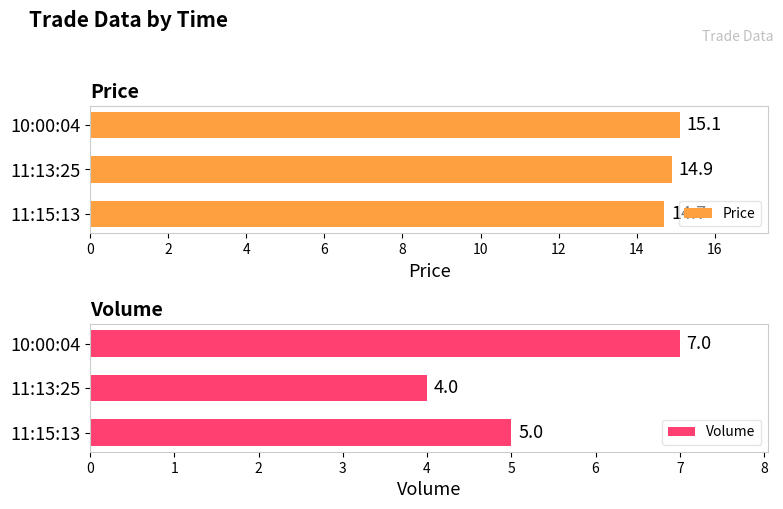

Count the Volume values in the range 4 to 7.

3